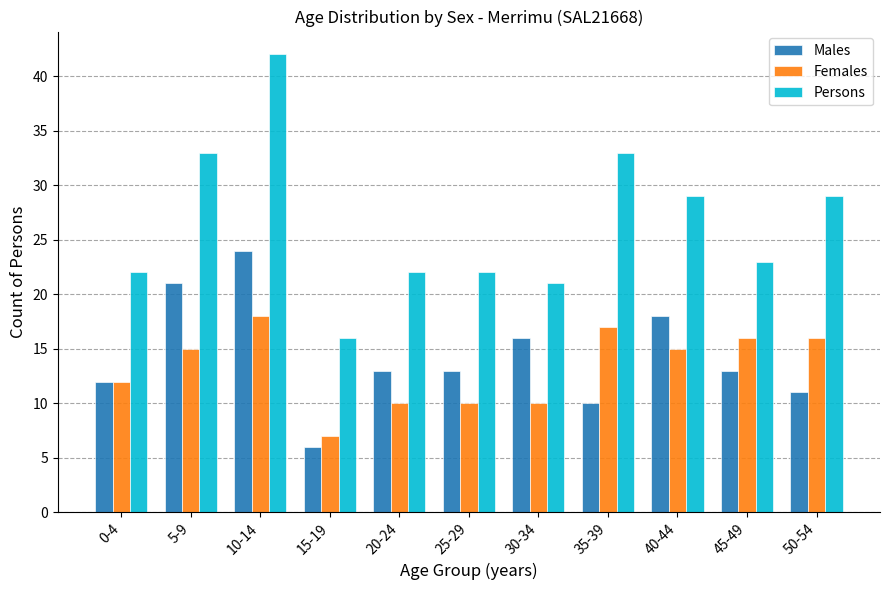

Is it true that Males equals 7 at 50-54?

False